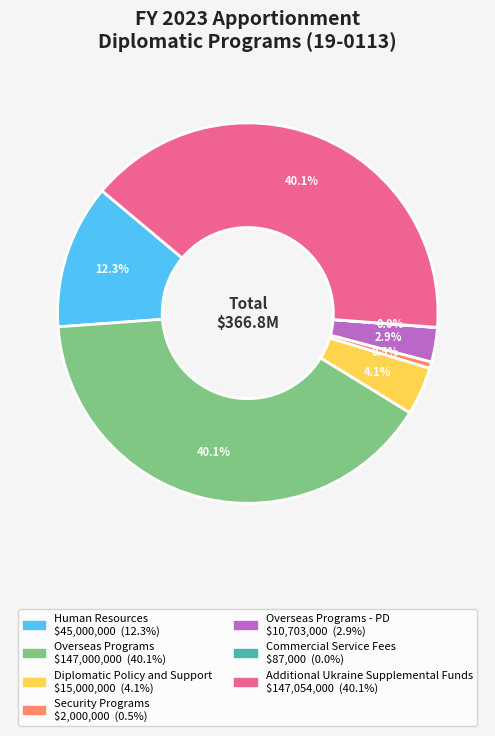

Is there a majority slice in this chart?

No